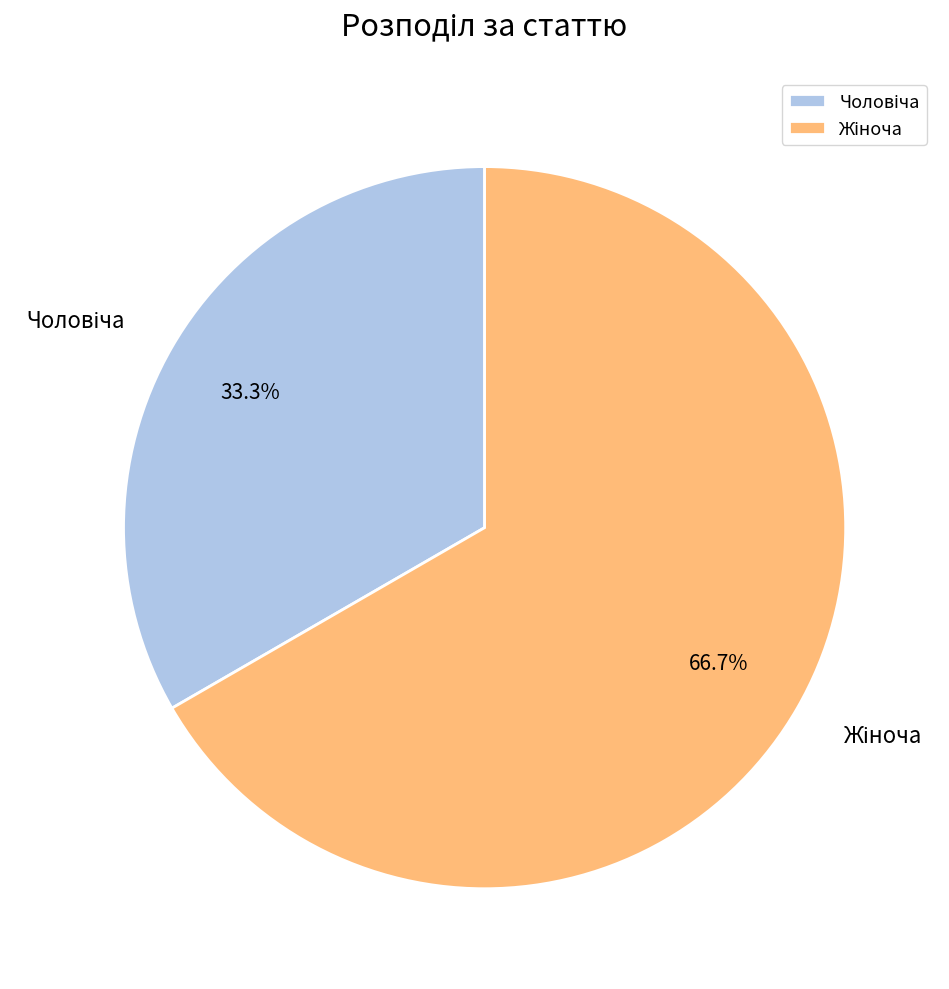

Is there any slice that represents more than half of the pie?

Yes